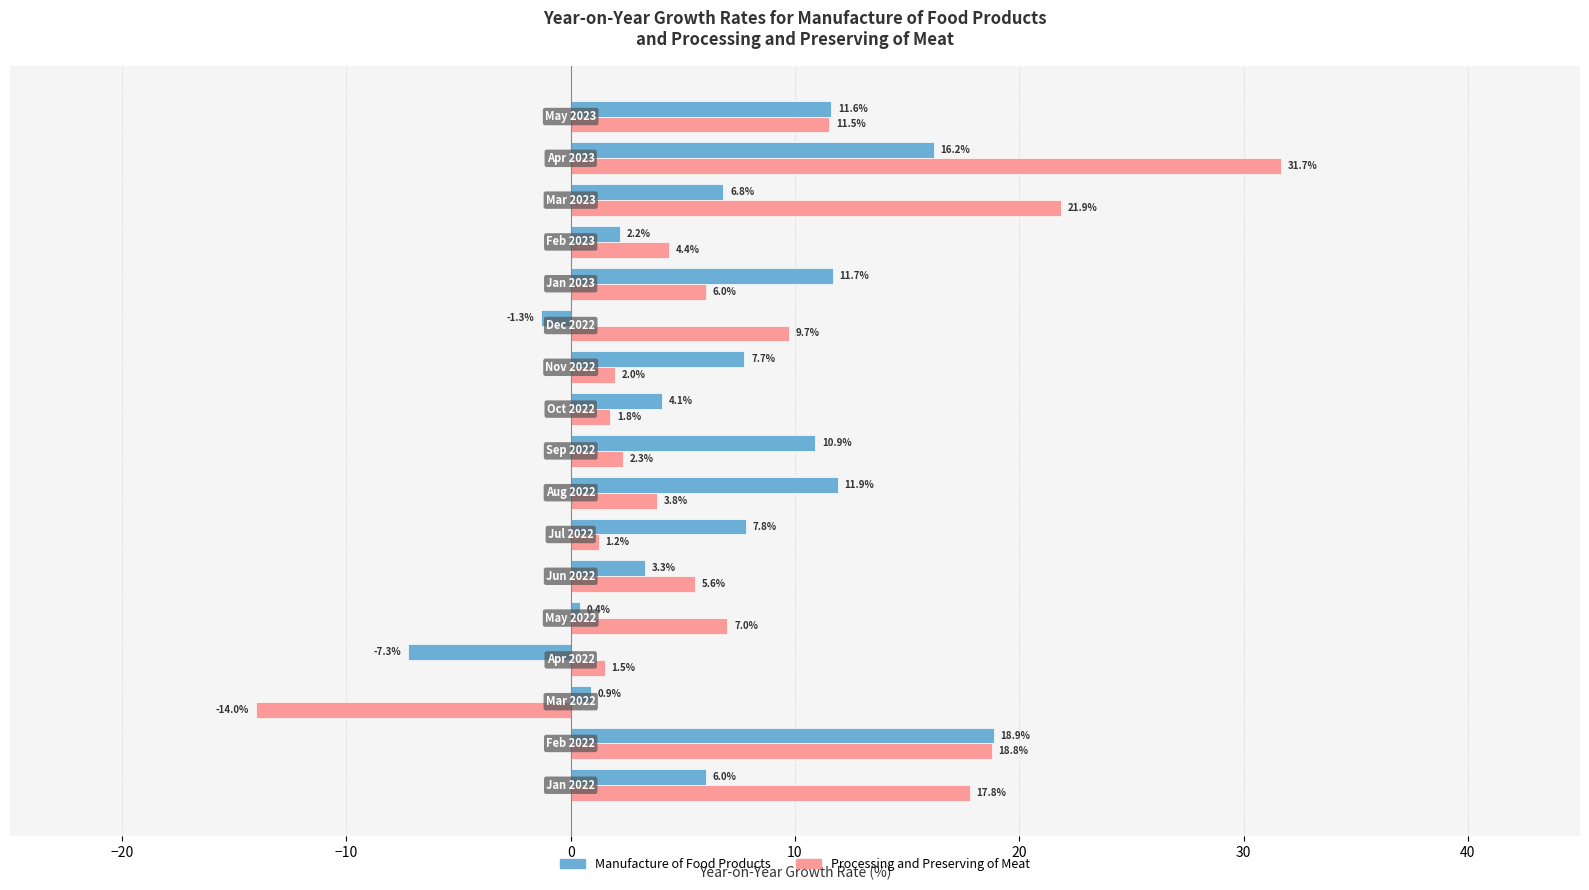

At how many categories does at least one series exceed 18?

3